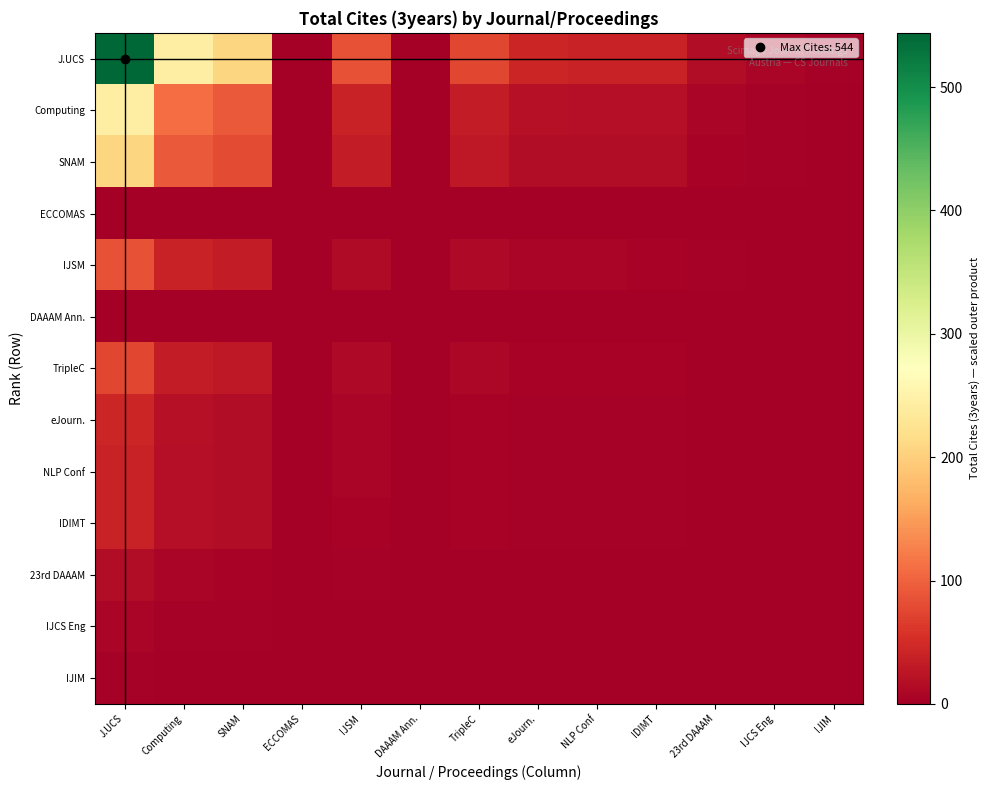

Rank the series at IDIMT from highest to lowest value.

J.UCS, Computing, SNAM, IJSM, TripleC, eJourn., NLP Conf, IDIMT, 23rd DAAAM, IJCS Eng, IJIM, ECCOMAS, DAAAM Ann.